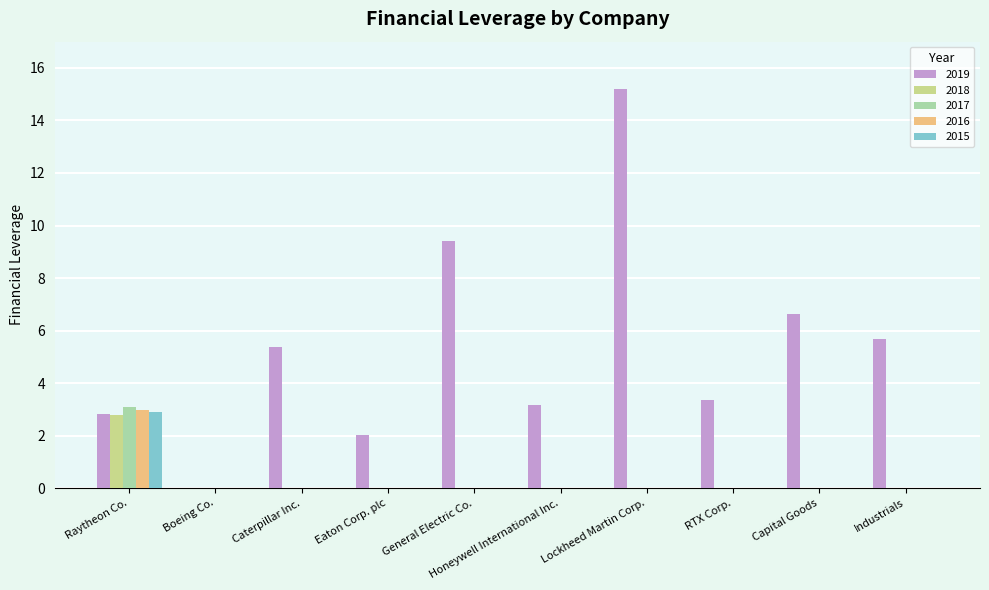

What is the spread (max minus min) of values at Raytheon Co.?

0.3